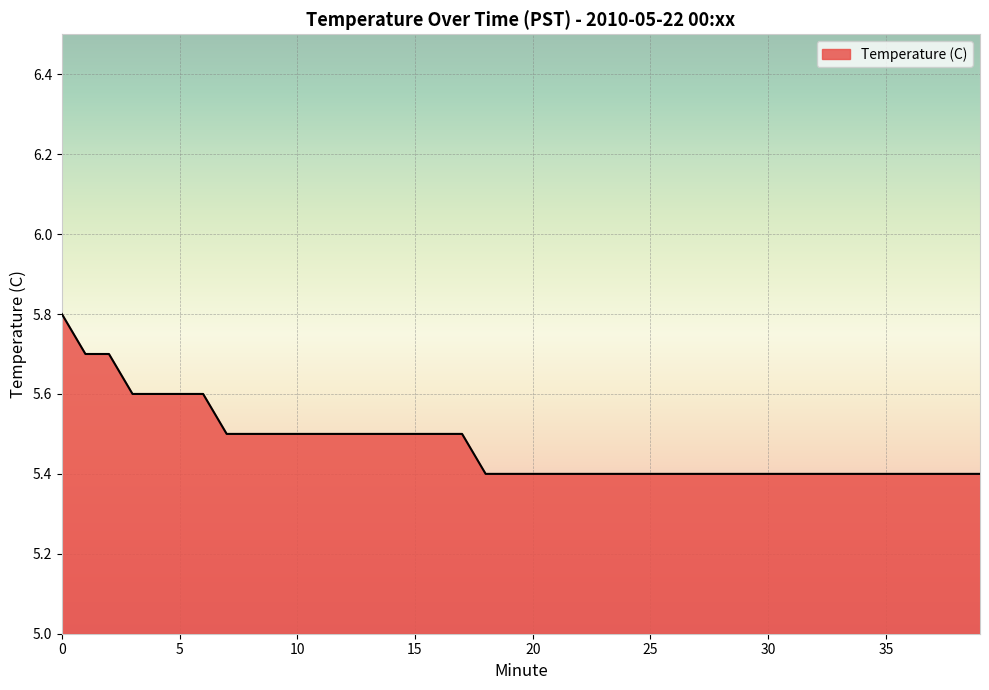

What is the difference between the maximum and minimum values?

0.4